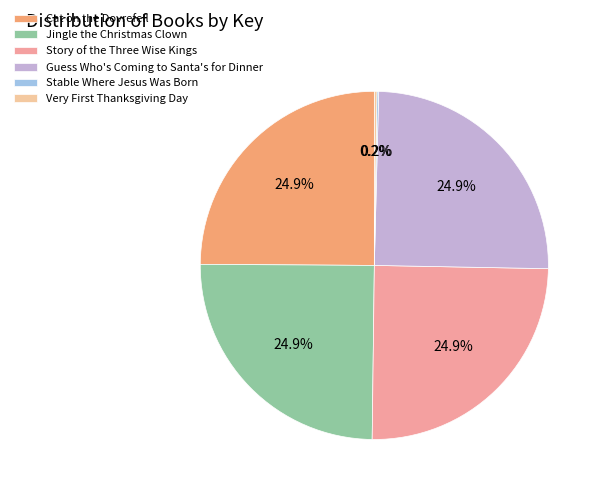

To the nearest percent, what is the average slice percentage?

17%